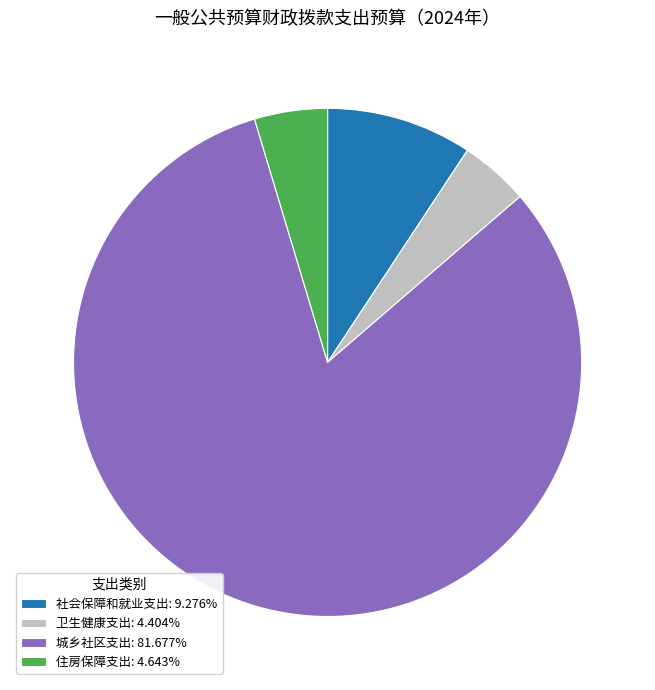

Is the sum of 住房保障支出: 4.643% and 社会保障和就业支出: 9.276% greater than half?

No